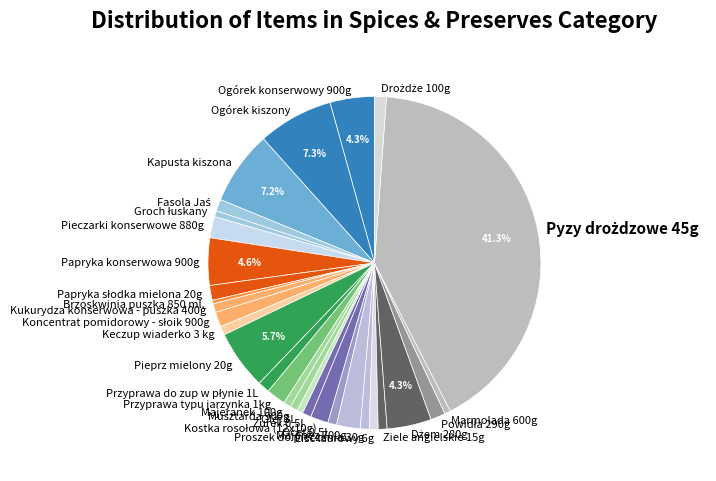

True or false: Kukurydza konserwowa - puszka 400g accounts for 1% of the total.

True